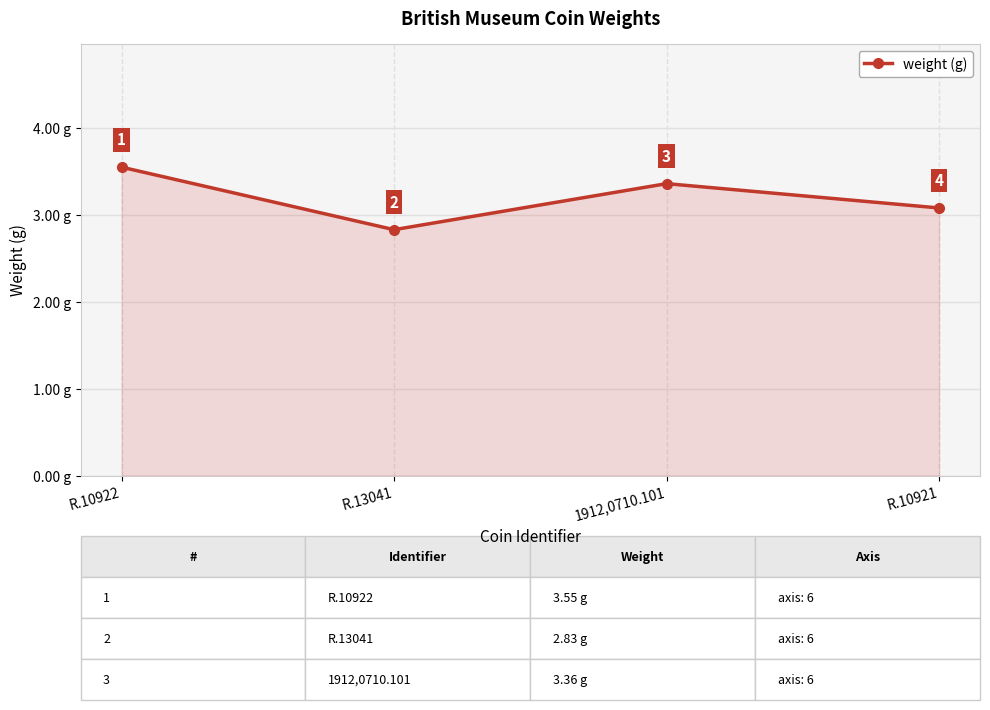

Where does the data first go above 3?

R.10922